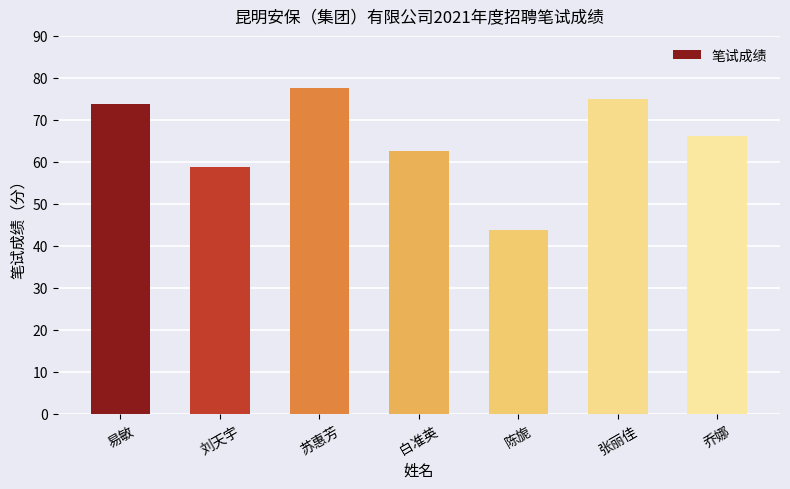

Is it true that the value at 乔娜 is 66.2?

True